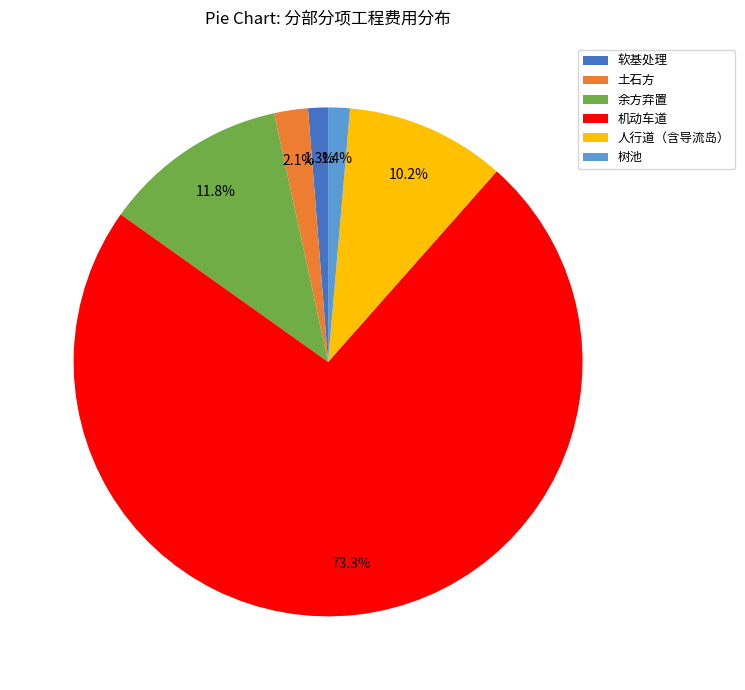

Does any single category account for the majority?

Yes